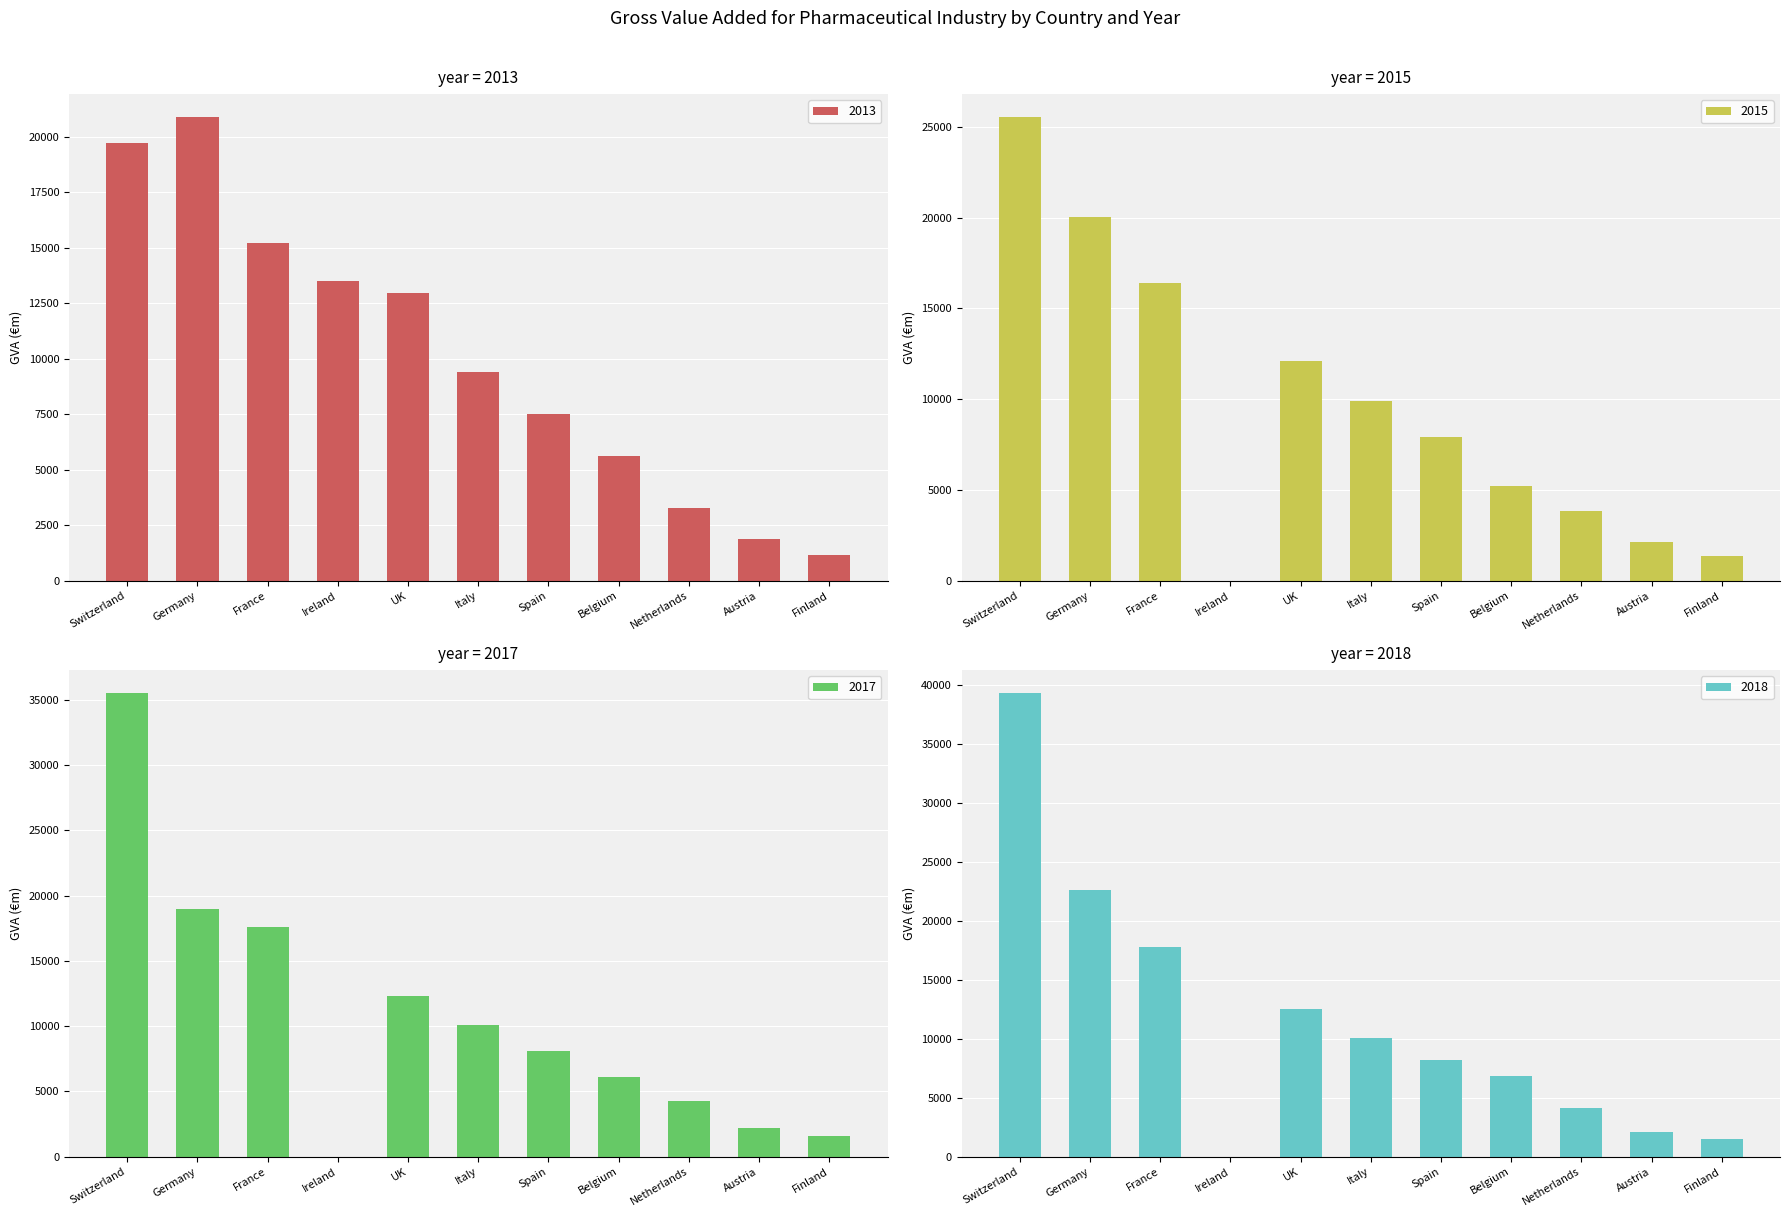

List the series in order of their overall mean, lowest first.

2015, 2013, 2017, 2018